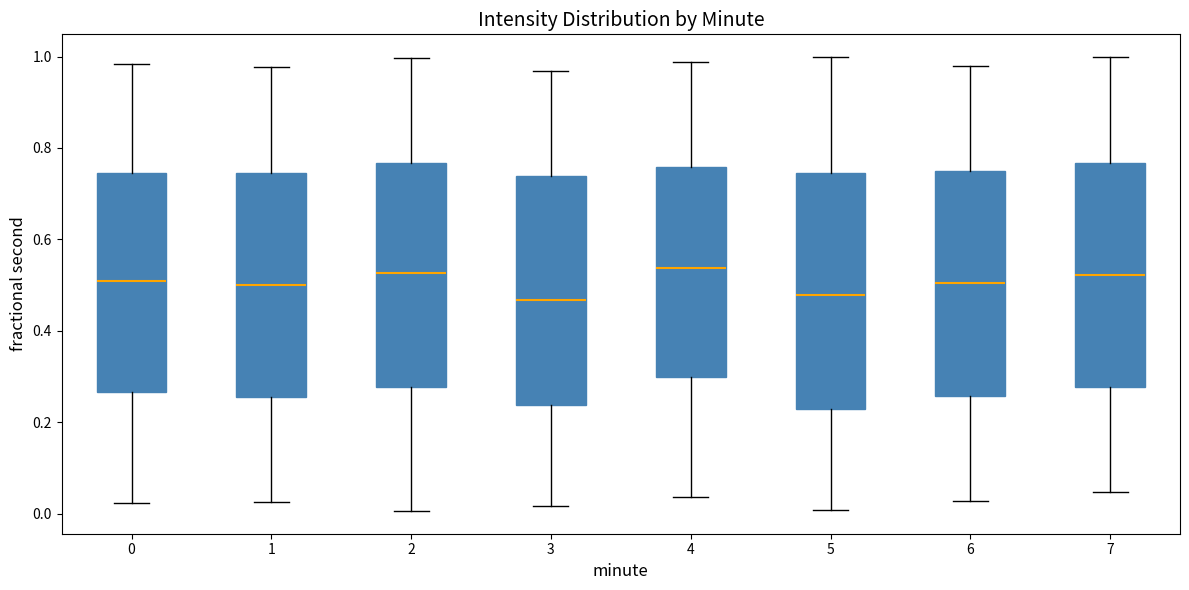

Reading left to right, transcribe this box plot: for each box, give where its median line is, the range the box spans, and where its two whiskers end, as read against the y-axis. The values are not printed on the chart, so give them approximately, as read against the axis.

0: median 0.50, box 0.26 to 0.74, whiskers 0.02 to 0.98
1: median 0.50, box 0.26 to 0.74, whiskers 0.02 to 0.98
2: median 0.52, box 0.28 to 0.76, whiskers 0.00 to 1.00
3: median 0.46, box 0.24 to 0.74, whiskers 0.02 to 0.96
4: median 0.54, box 0.30 to 0.76, whiskers 0.04 to 0.98
5: median 0.48, box 0.22 to 0.74, whiskers 0.00 to 1.00
6: median 0.50, box 0.26 to 0.74, whiskers 0.02 to 0.98
7: median 0.52, box 0.28 to 0.76, whiskers 0.04 to 1.00